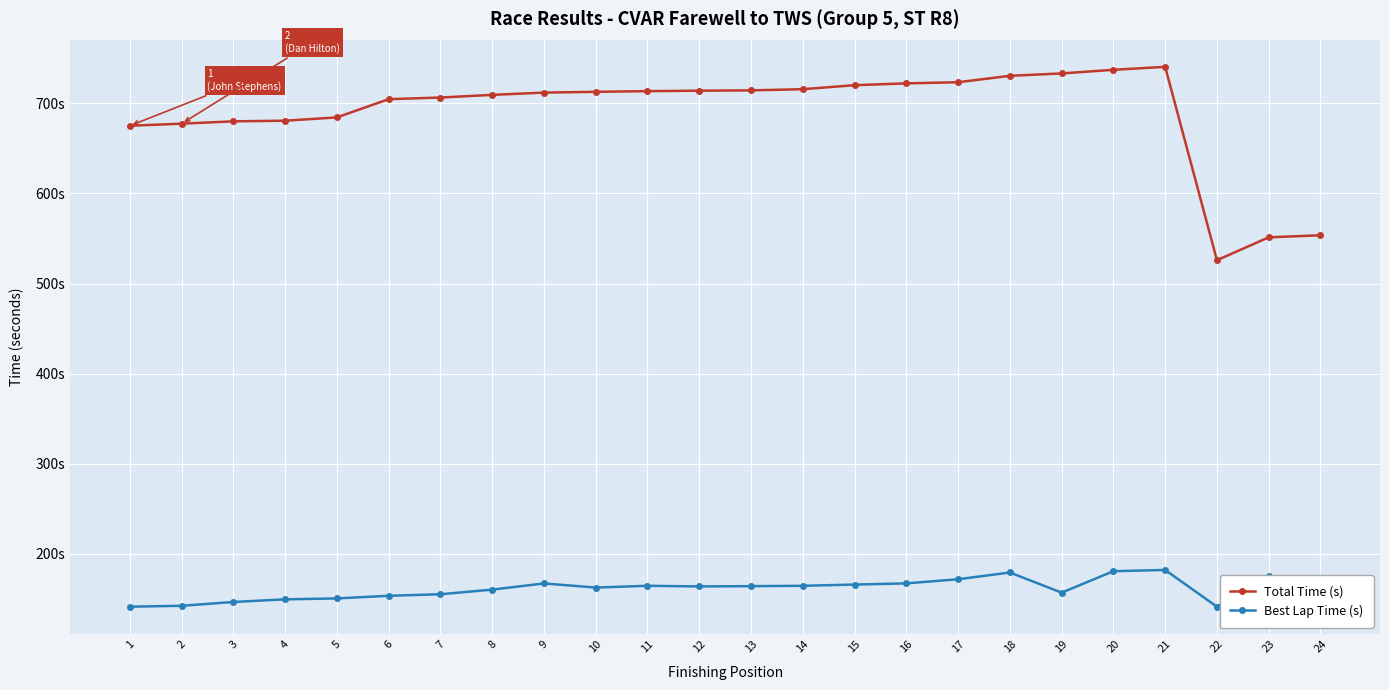

Is this an area chart (filled region under the line)?

No